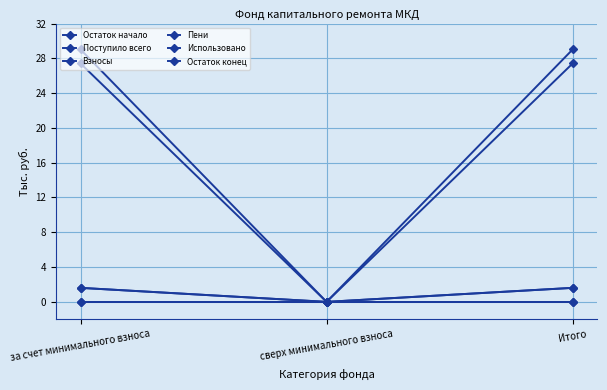

Is this an area chart (filled region under the line)?

No